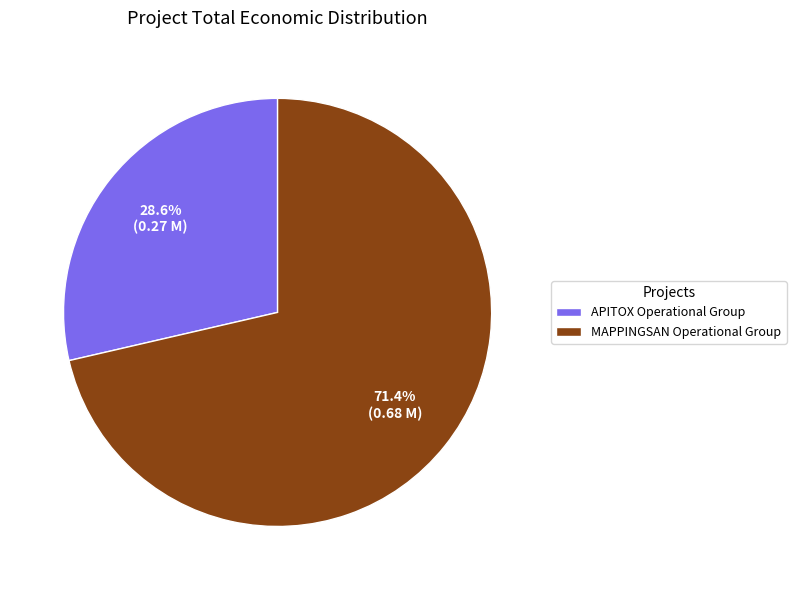

Which category has the biggest portion of the pie?

MAPPINGSAN Operational Group